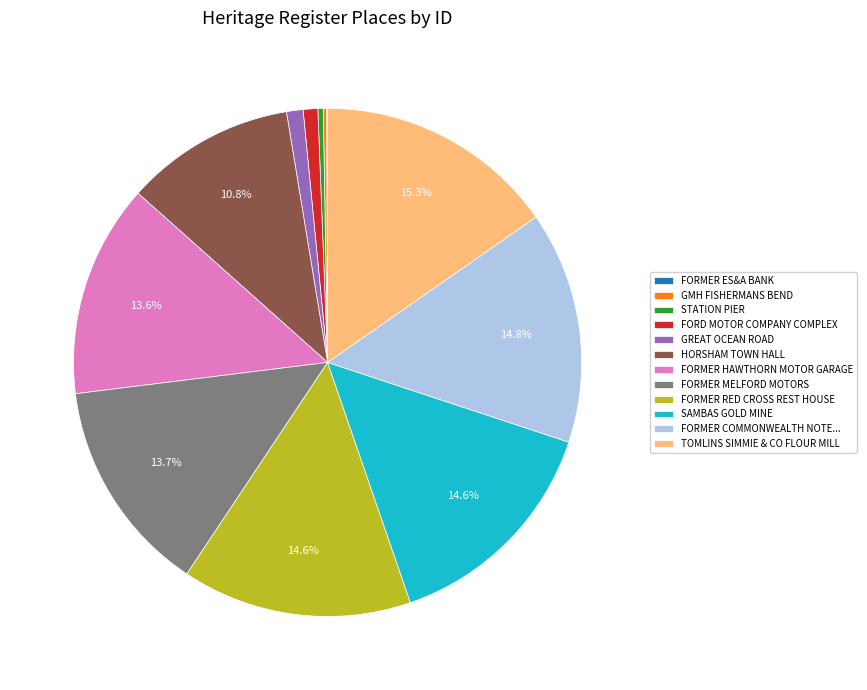

To the nearest percent, what portion does SAMBAS GOLD MINE represent?

15%